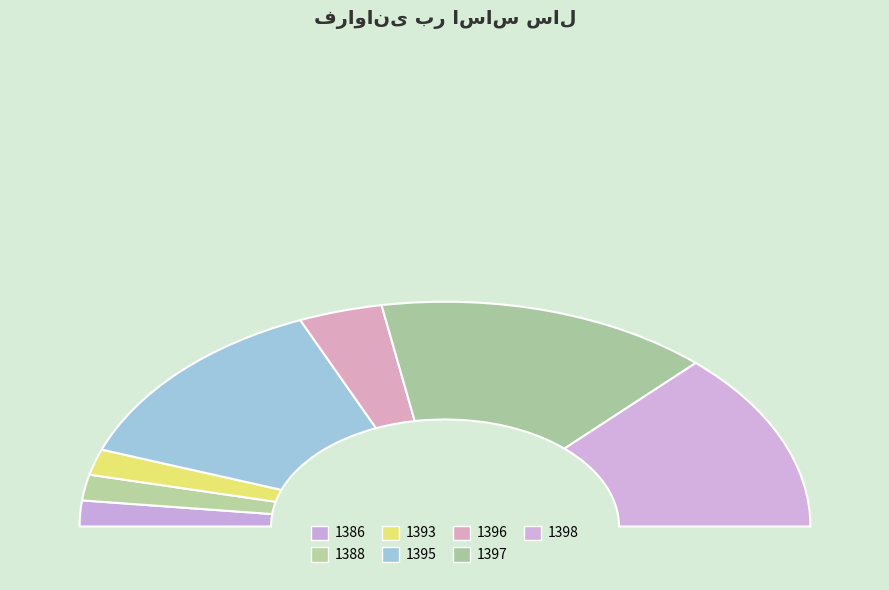

Does 1398 account for over 50% of the chart?

No